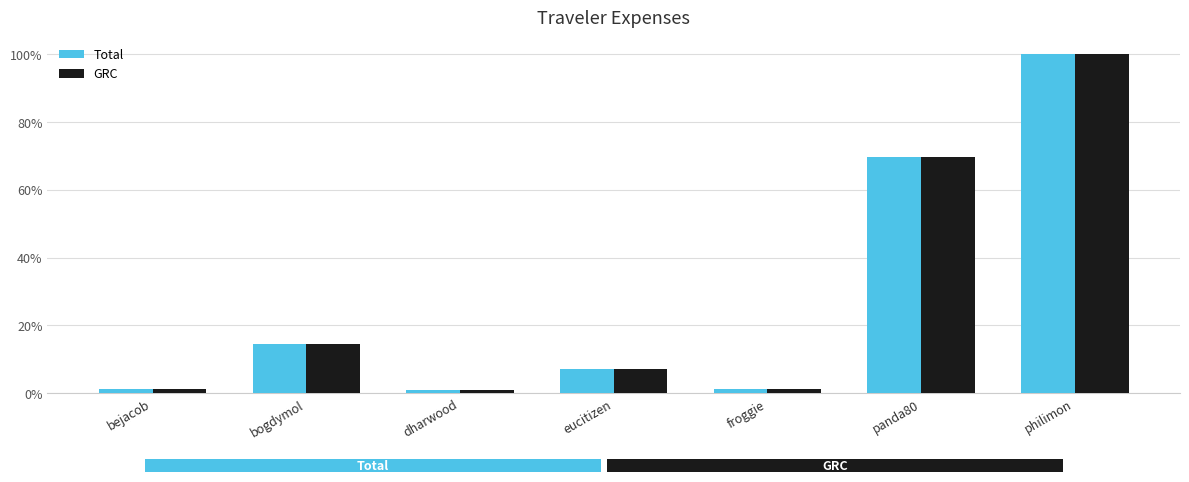

Does the chart contain any negative values?

No